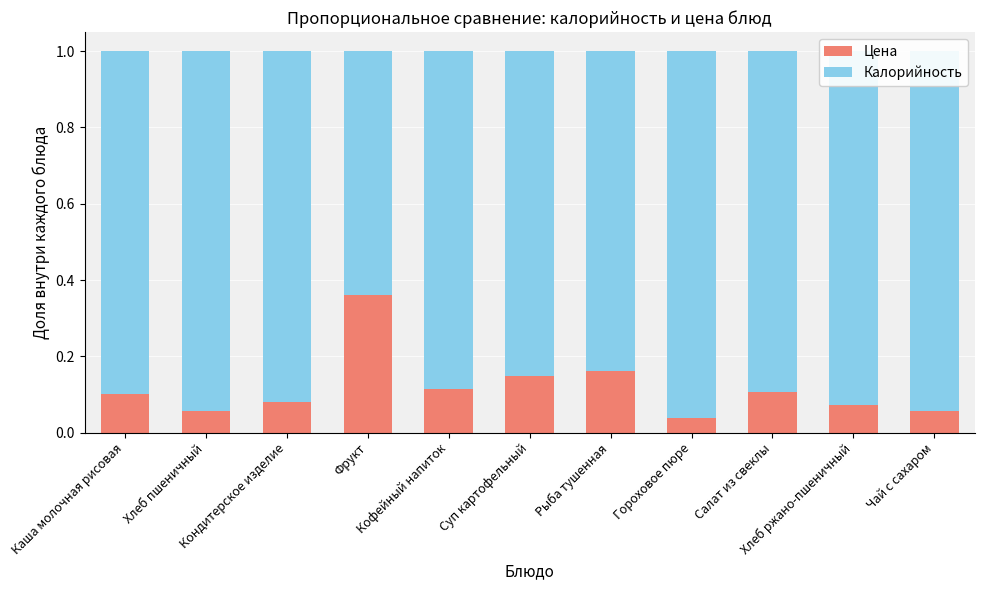

How many Цена values are between 0 and 1?

11